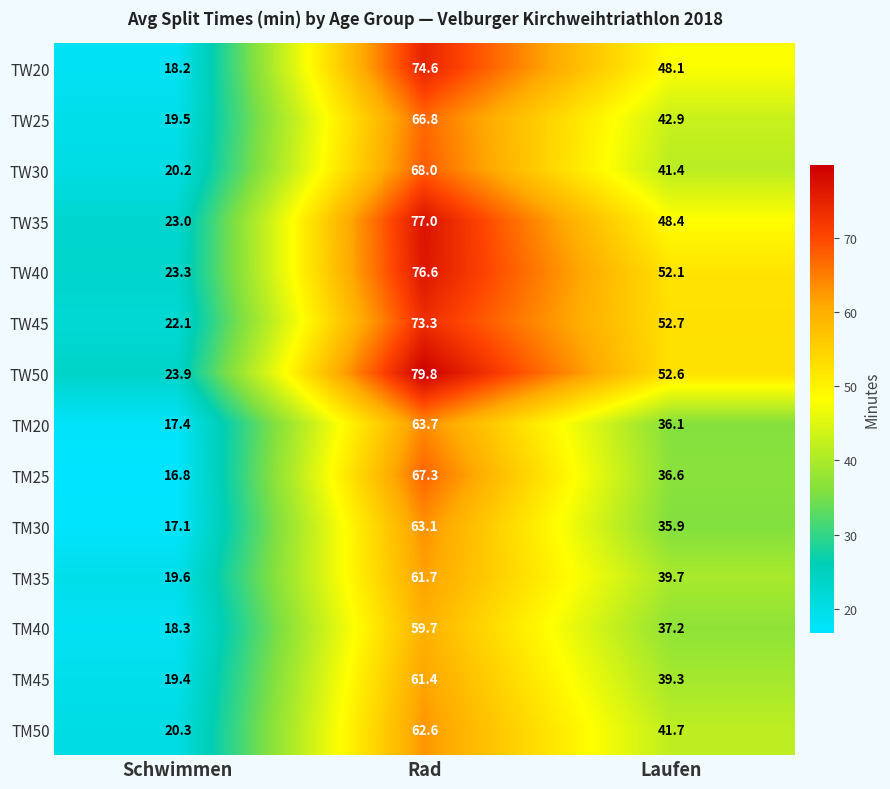

Which series has the largest range (max minus min)?

TW20